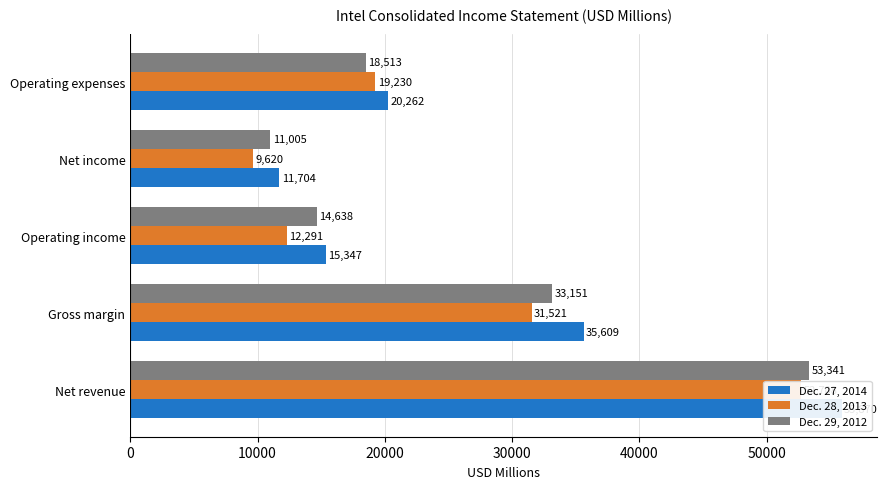

Which series changed the most between Operating income and Operating expenses?

Dec. 28, 2013